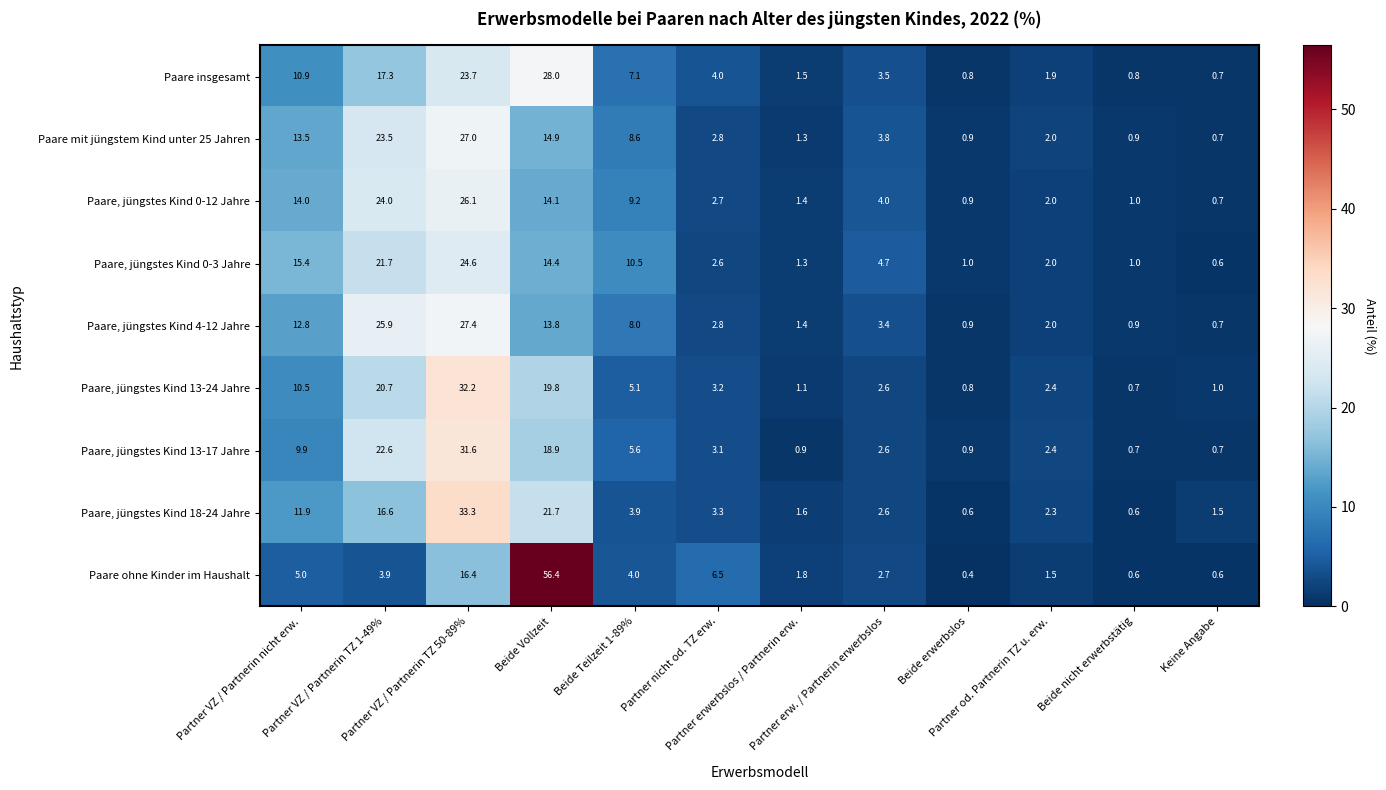

At how many categories does at least one series exceed 22?

3